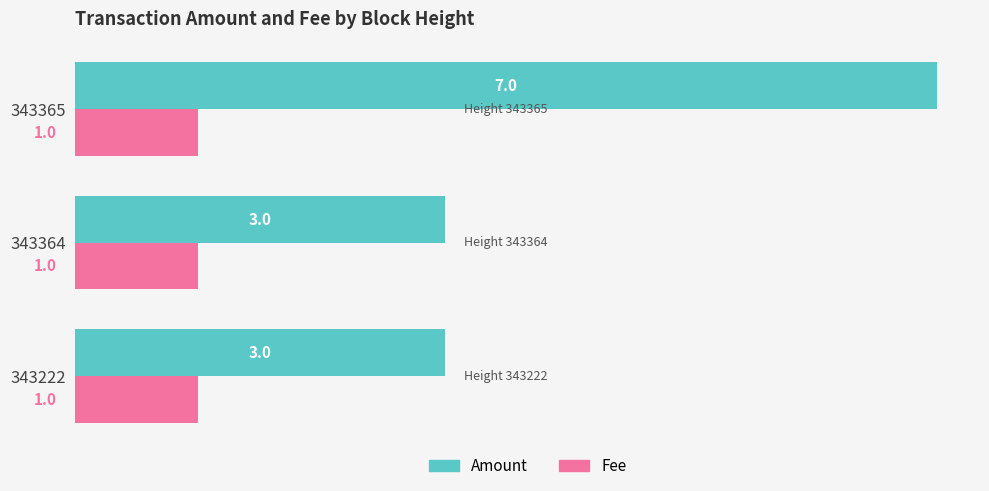

List the series in order of their peak value, lowest first.

Fee, Amount